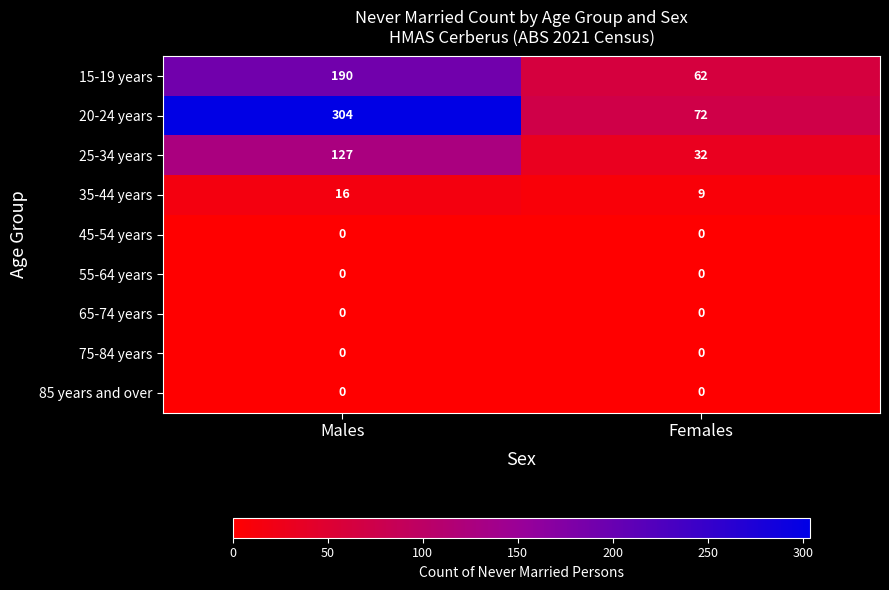

List the labels in order of 25-34 years value, smallest first.

Females, Males